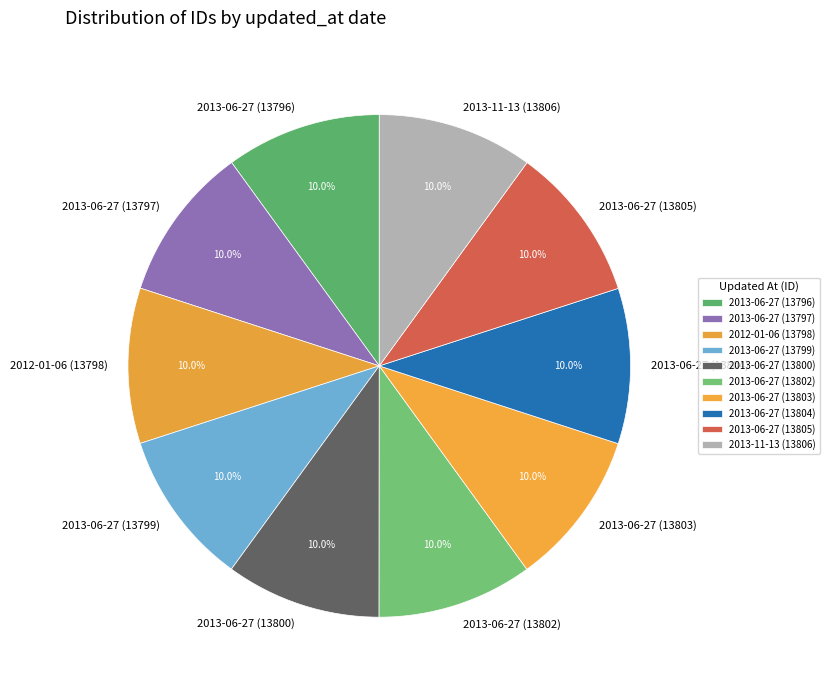

Approximately how many times larger is the value at 2013-06-27 (13802) compared to 2013-06-27 (13797)?

1.0